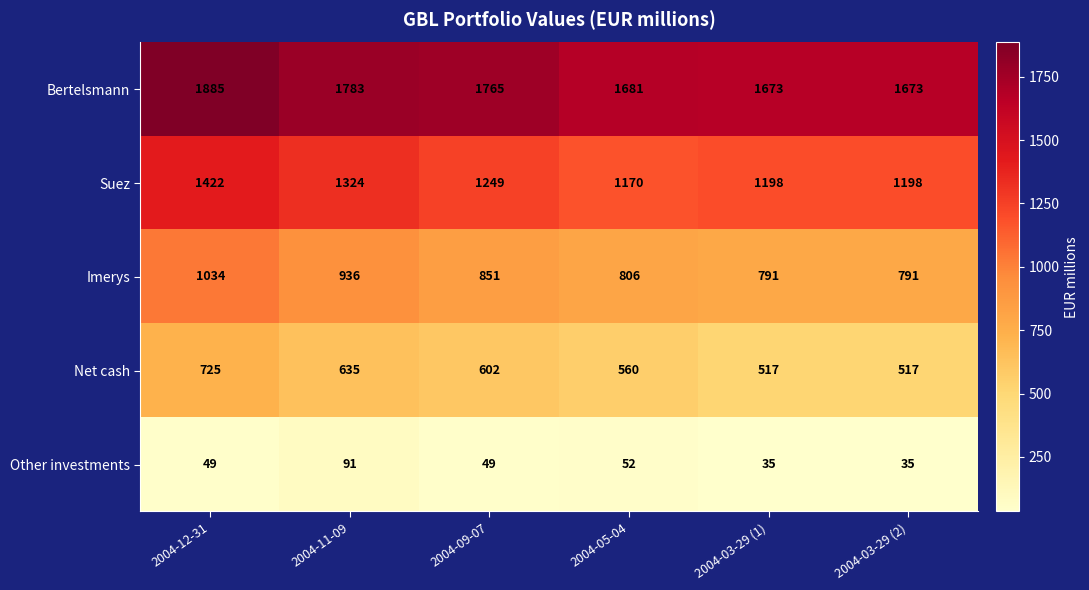

True or false: Bertelsmann has a value of 1681 at 2004-05-04.

True